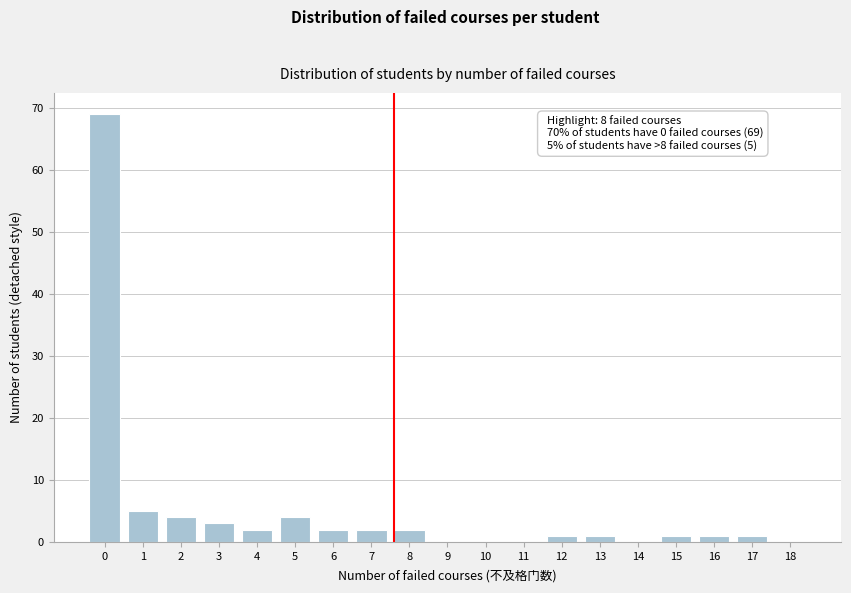

Reading right to left, extract all data points from this chart.

18=0	17=1	16=1	15=1	14=0	13=1	12=1	11=0	10=0	9=0	8=2	7=2	6=2	5=4	4=2	3=3	2=4	1=5	0=69